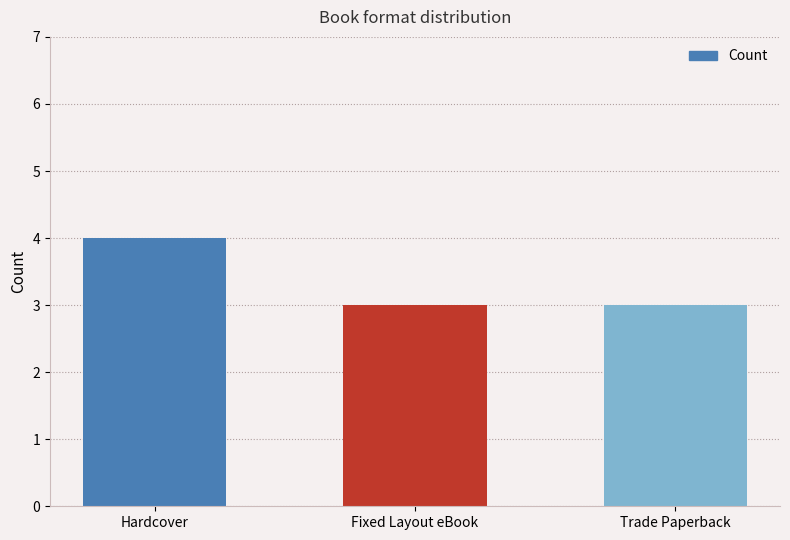

Read the value at Fixed Layout eBook.

3